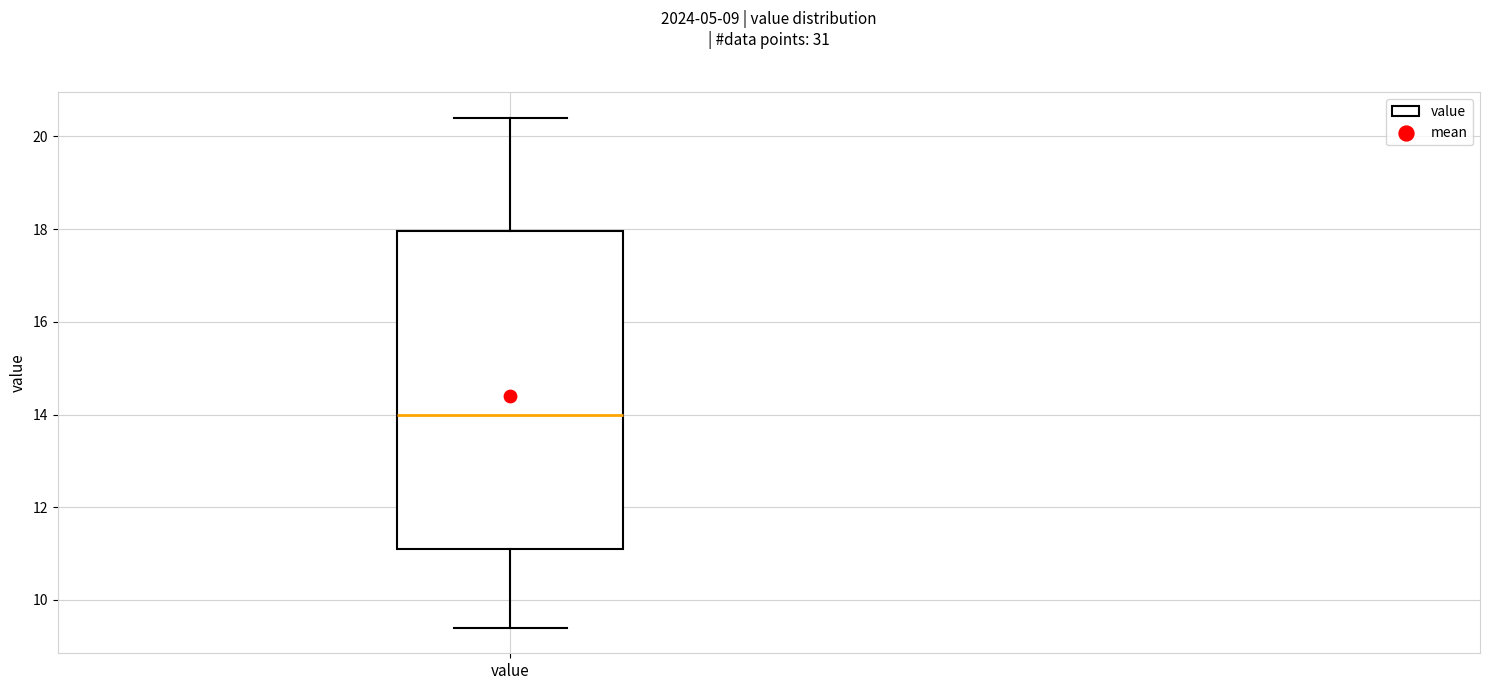

Where does the median line of the box for value sit on the y-axis? The values are not printed on the chart, so give them approximately, as read against the axis.

14.0